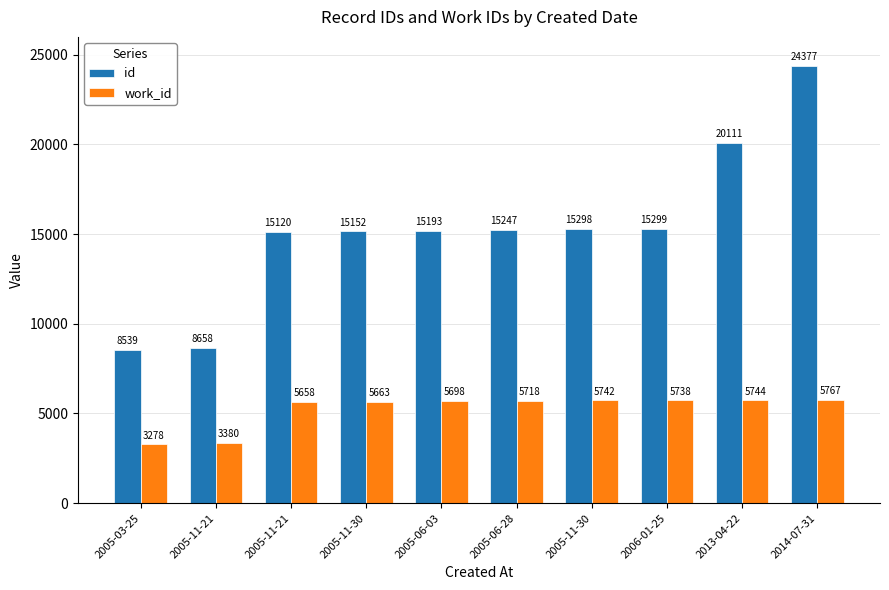

How many bars are there in each group?

2